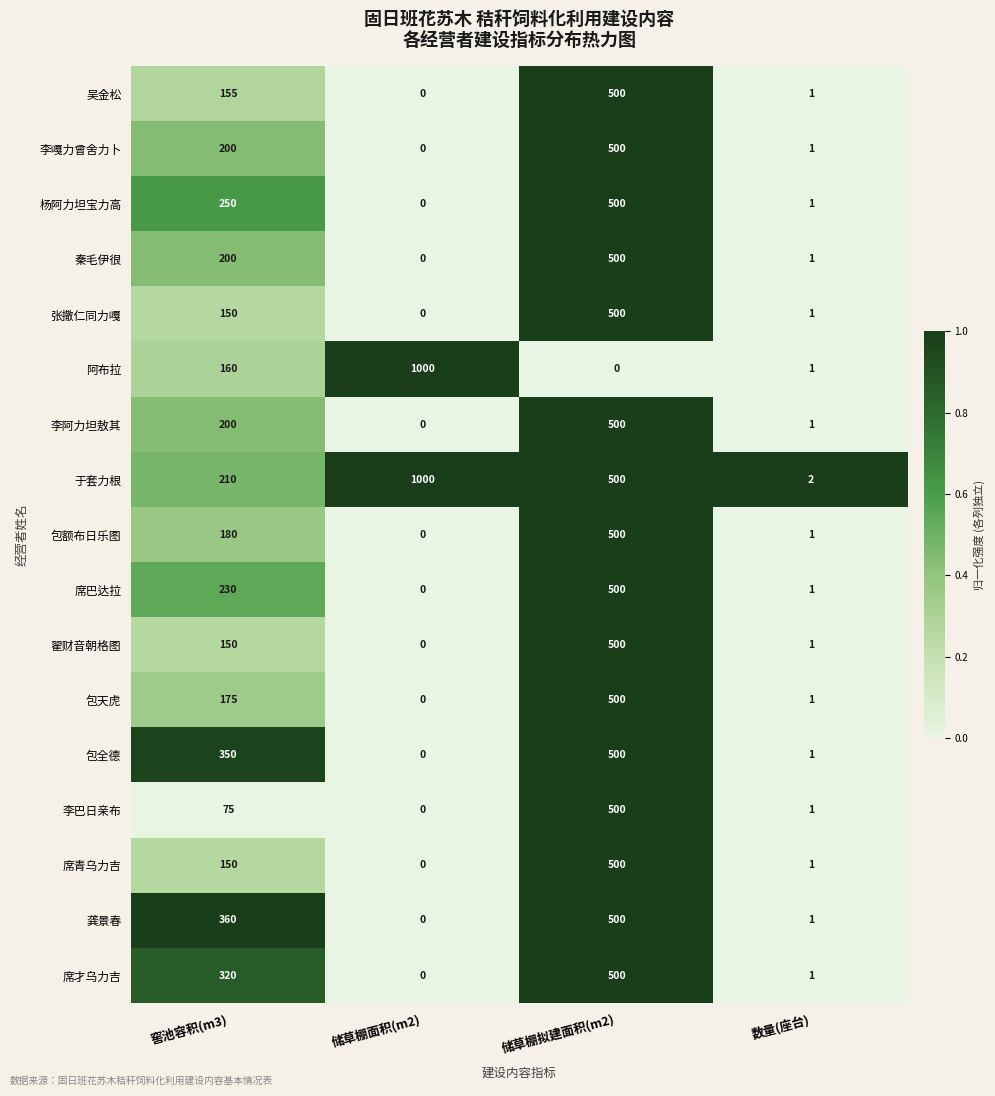

What is the greatest value displayed?

1000